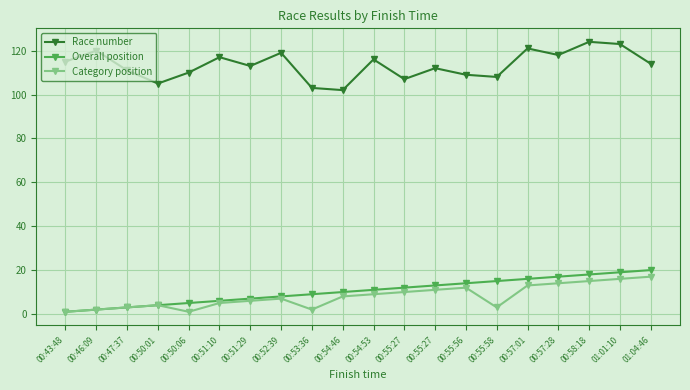

How many data points does each series have?

20